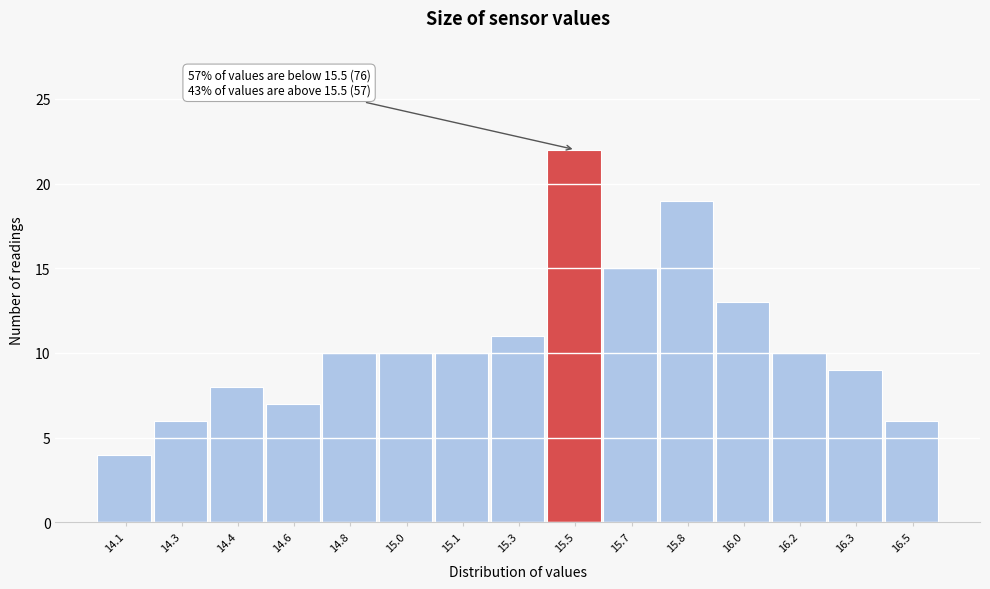

Reading right to left, list all the values displayed in this chart.

6	9	10	13	19	15	22	11	10	10	10	7	8	6	4